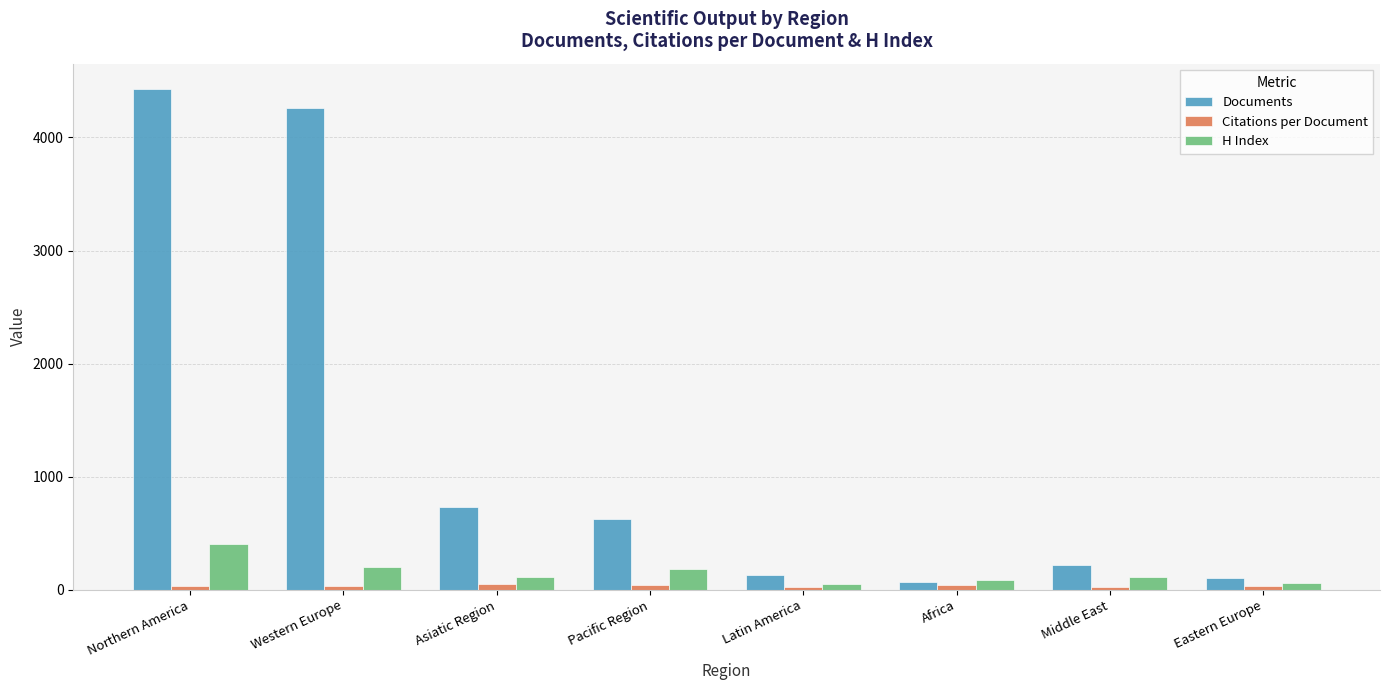

Are the bars grouped side by side (vs. stacked)?

Yes